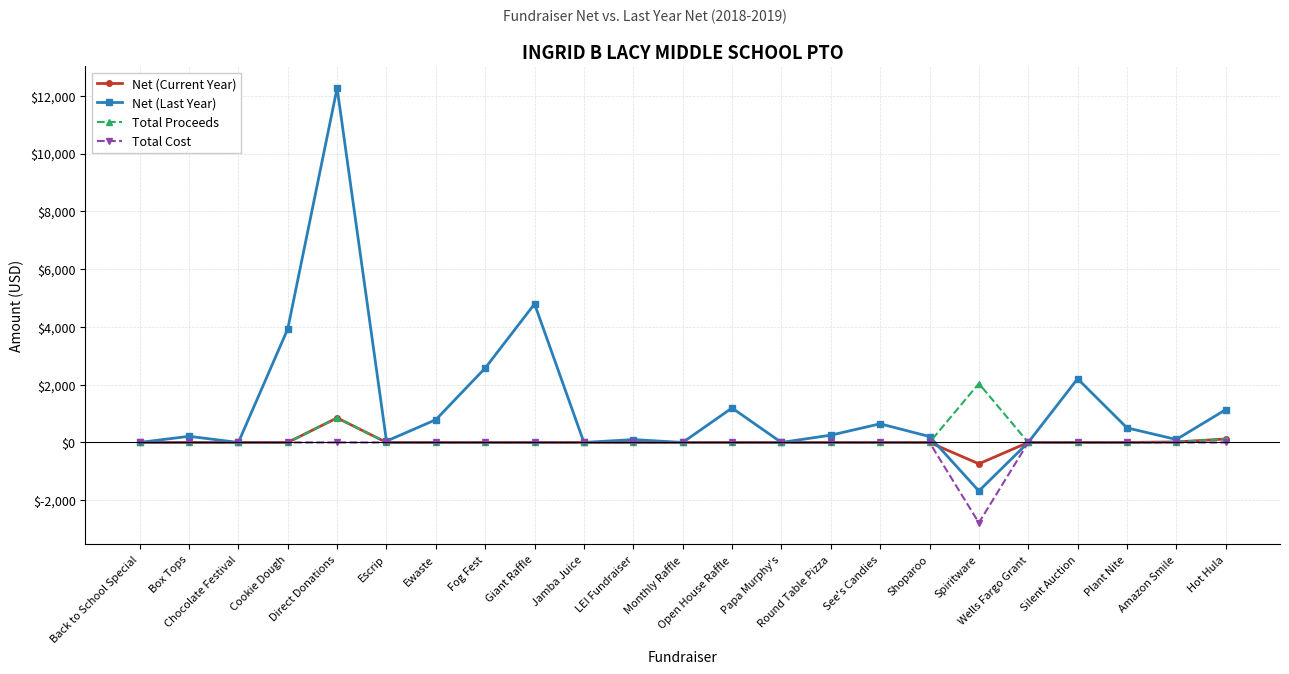

Which series has the largest range (max minus min)?

Net (Last Year)